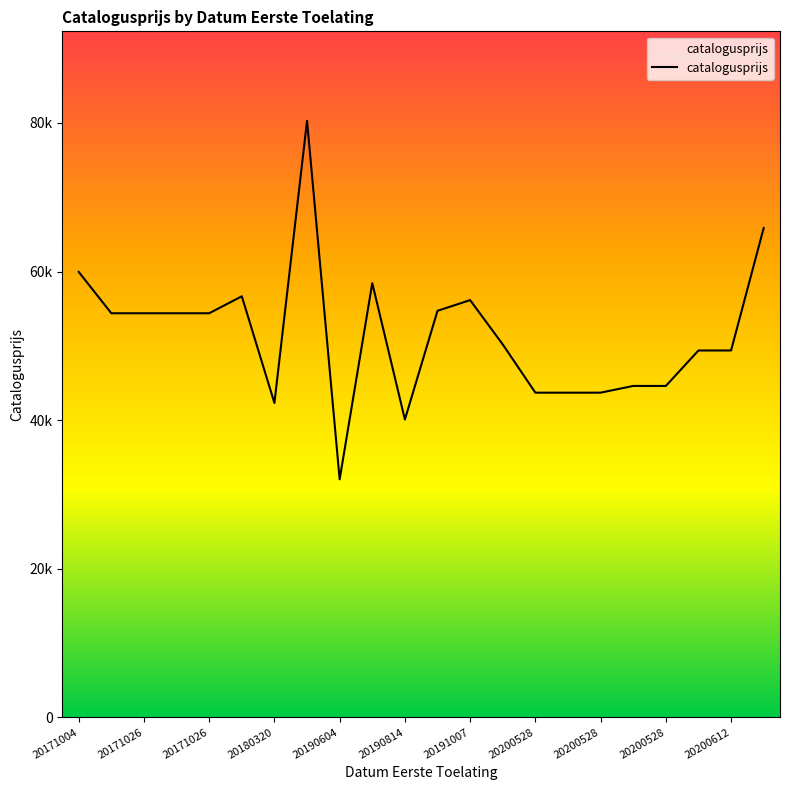

True or false: the data has more than 1 interior local peaks.

True